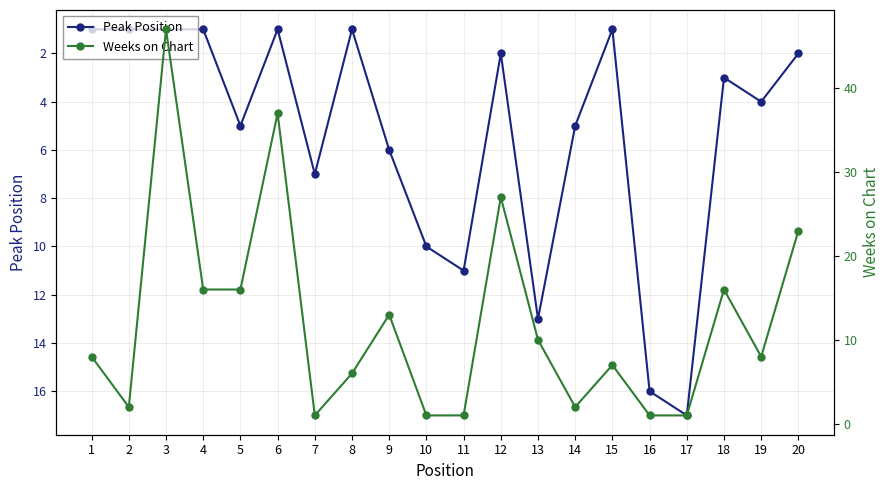

Reading right to left, extract all data points from this chart.

Peak Position: 20=2	19=4	18=3	17=17	16=16	15=1	14=5	13=13	12=2	11=11	10=10	9=6	8=1	7=7	6=1	5=5	4=1	3=1	2=1	1=1
Weeks on Chart: 20=23	19=8	18=16	17=1	16=1	15=7	14=2	13=10	12=27	11=1	10=1	9=13	8=6	7=1	6=37	5=16	4=16	3=47	2=2	1=8